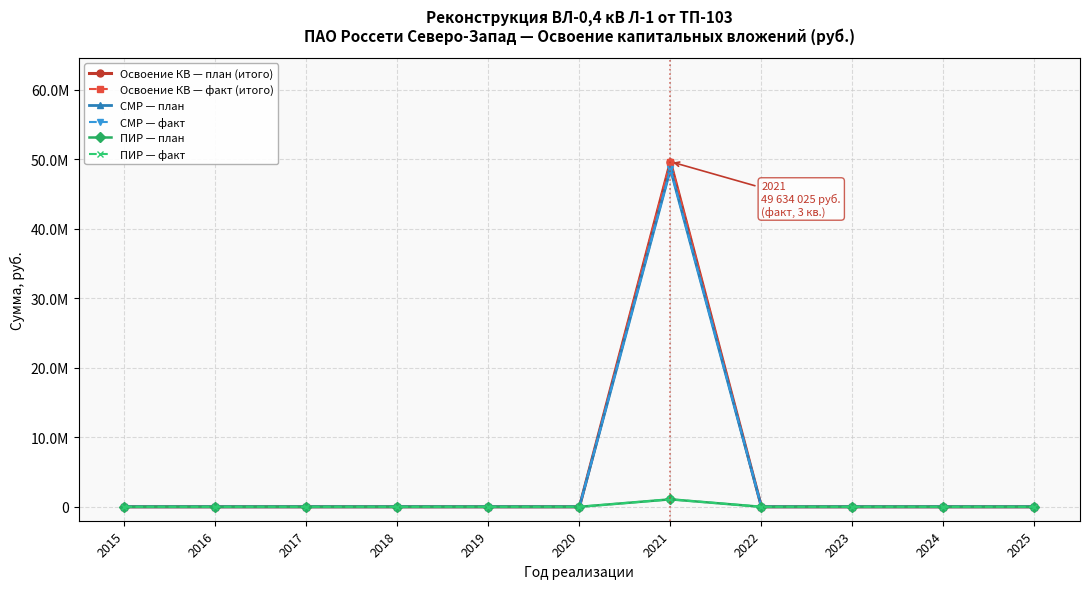

Does the chart have visible grid lines?

Yes